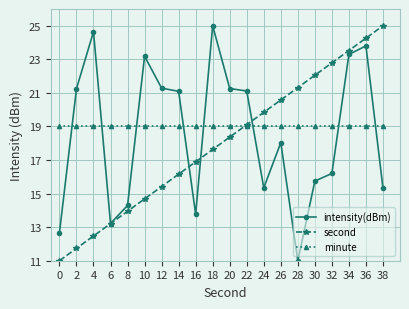

Where is intensity(dBm) nearest to the value 18?

26